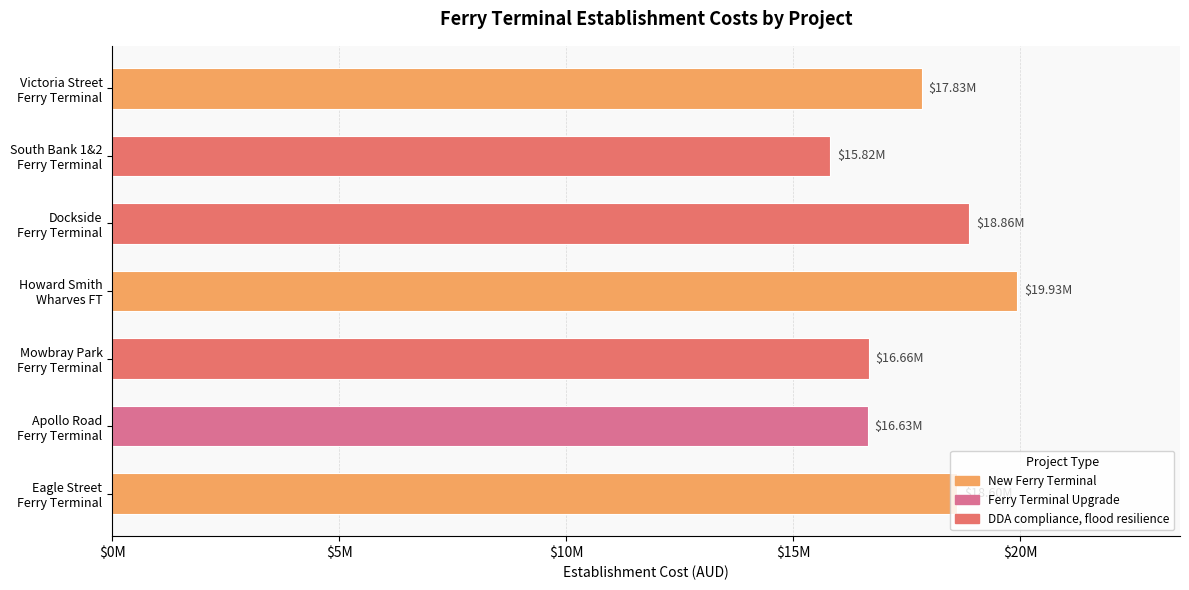

Are the bars grouped side by side (vs. stacked)?

No